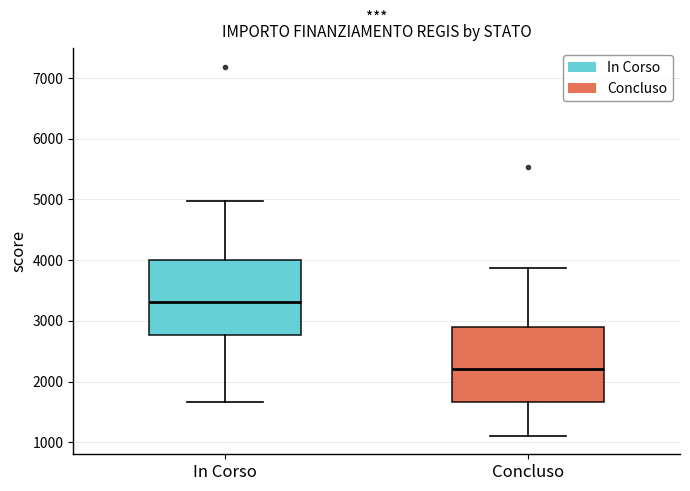

Reading left to right, transcribe this box plot: for each box, give where its median line is, the range the box spans, and where its two whiskers end, as read against the y-axis. The values are not printed on the chart, so give them approximately, as read against the axis.

In Corso: median 3300, box 2800 to 4000, whiskers 1700 to 5000
Concluso: median 2200, box 1700 to 2900, whiskers 1100 to 3900